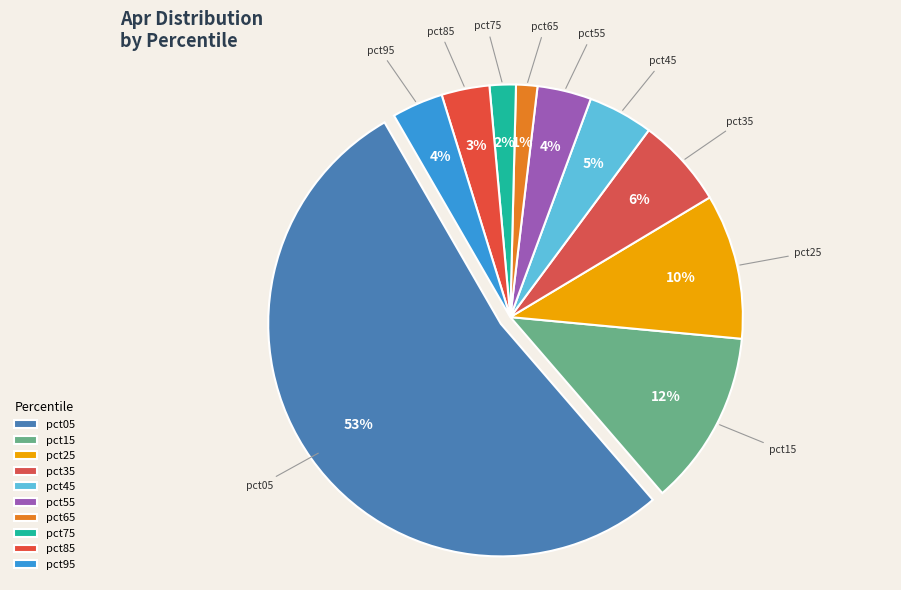

What portion of the pie excludes pct25?

89.9%